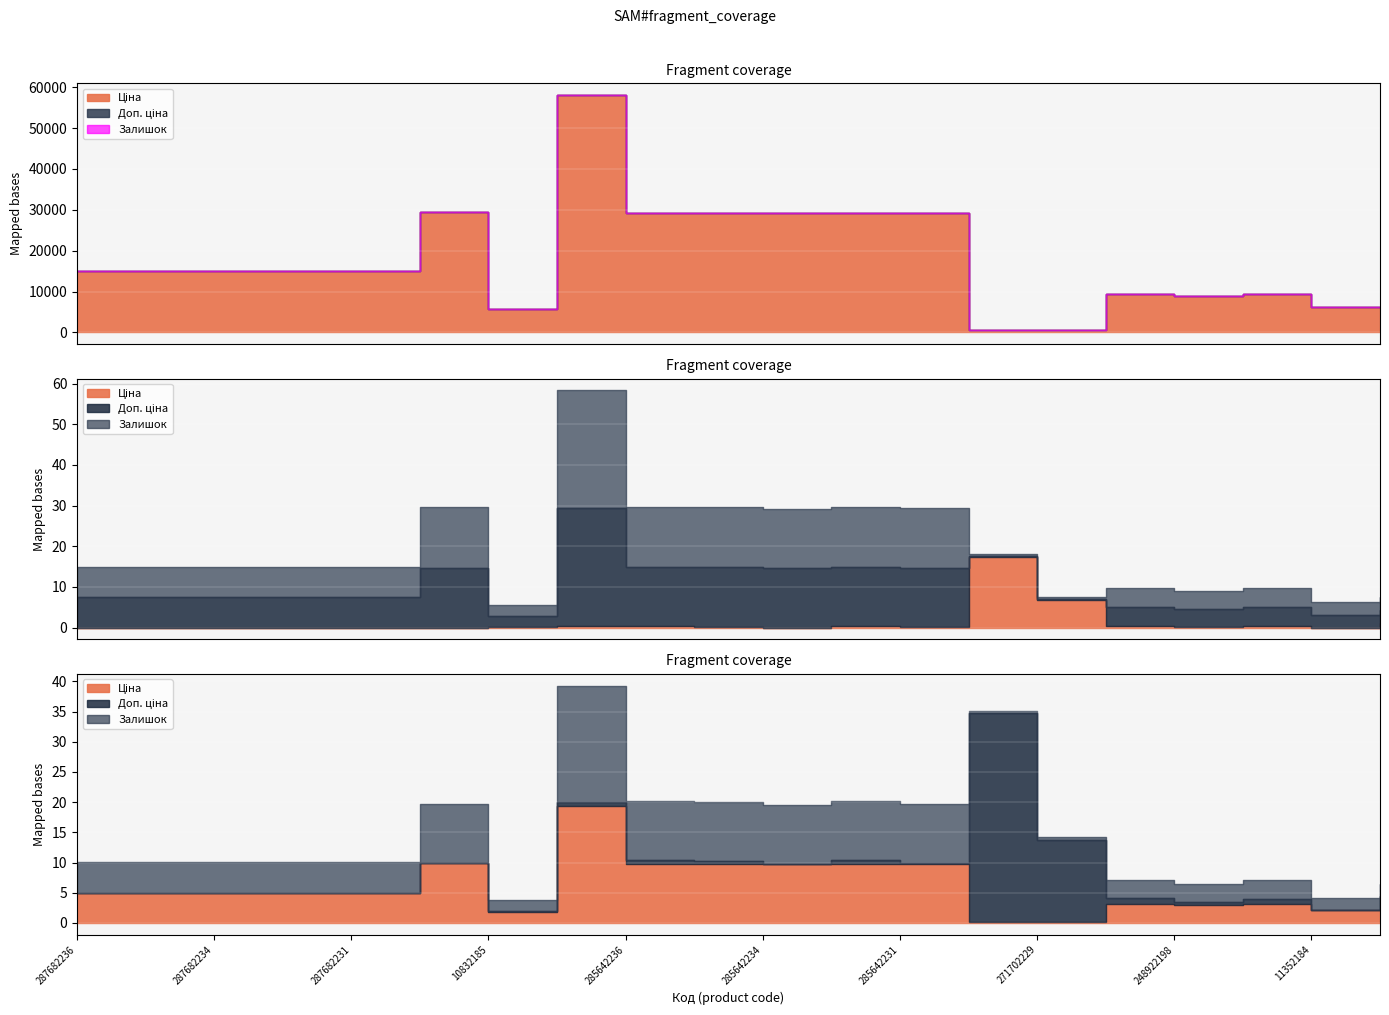

How many series are shown in this chart?

3